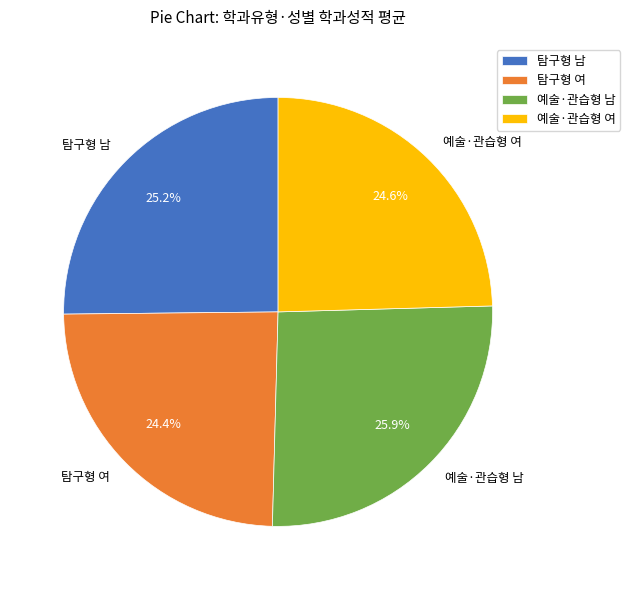

Count the number of slices in the pie.

4